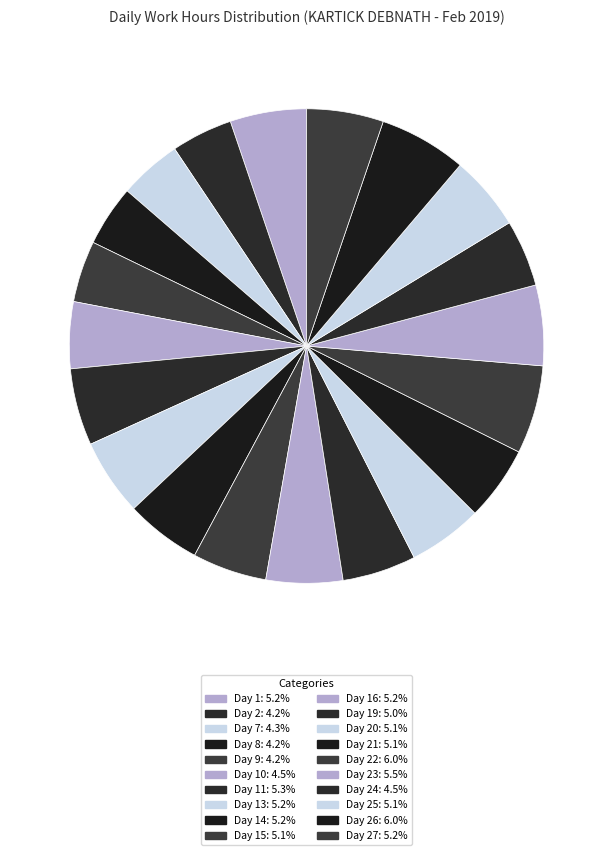

What is the smallest slice in the pie chart?

Day 8